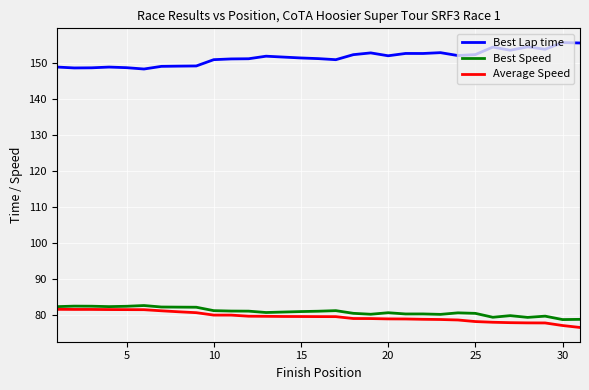

True or false: Best Speed and Best Lap time cross at least once.

False